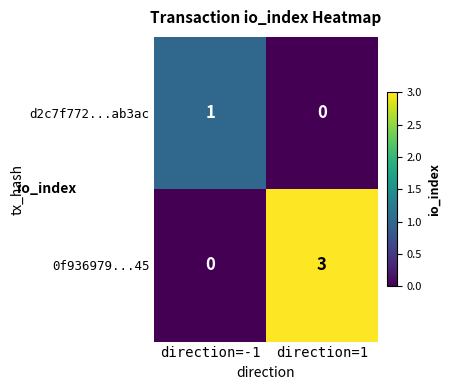

Is it true that d2c7f772...ab3ac equals 1 at direction=1?

False